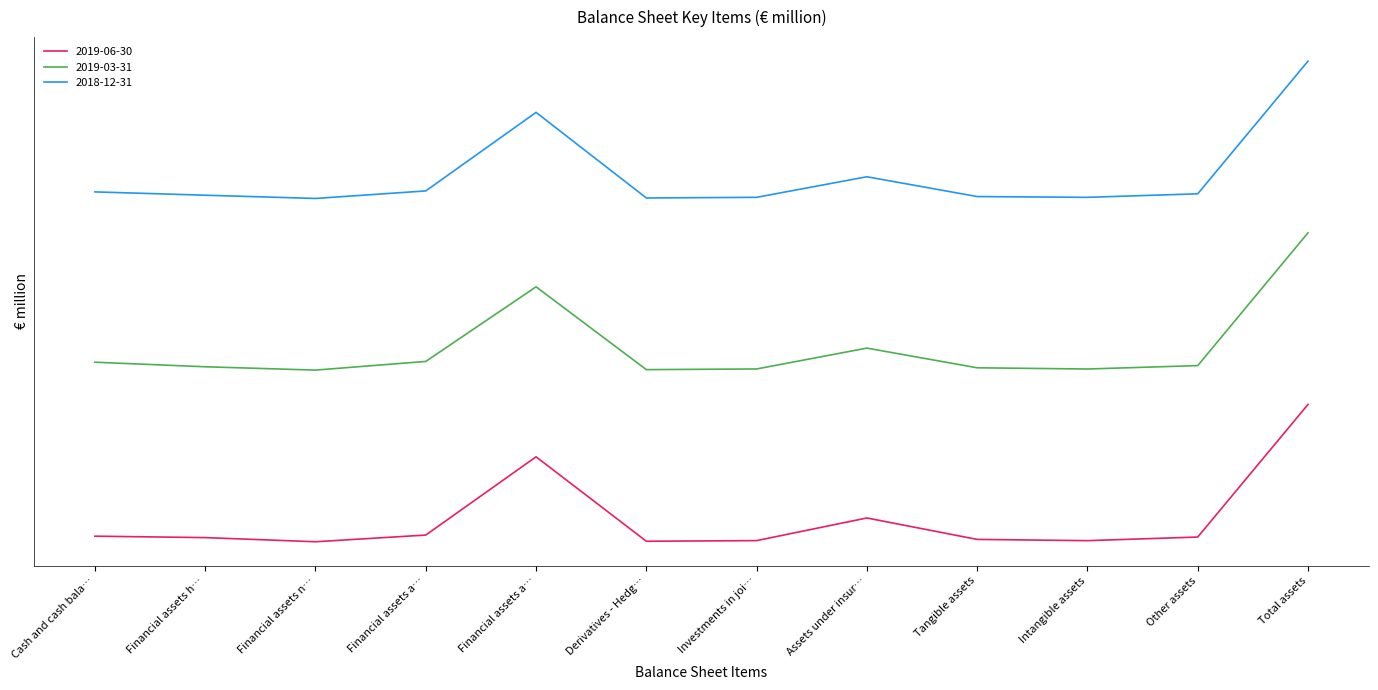

Is this an area chart (filled region under the line)?

No